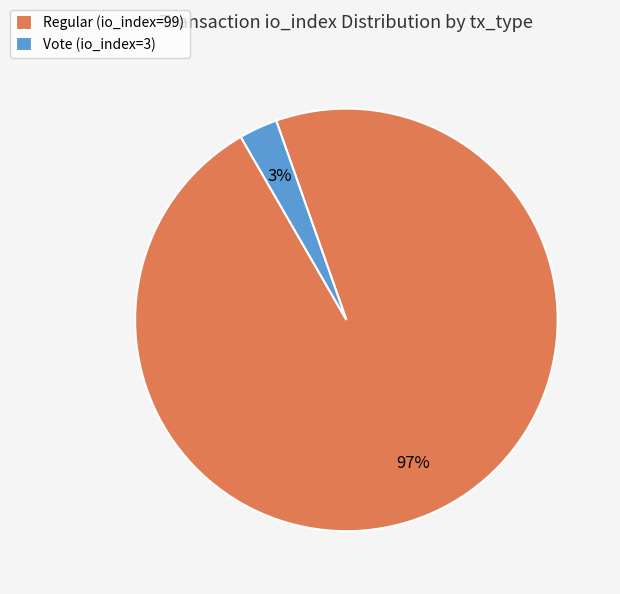

To the nearest percent, what percentage of the pie is Vote (io_index=3)?

3%